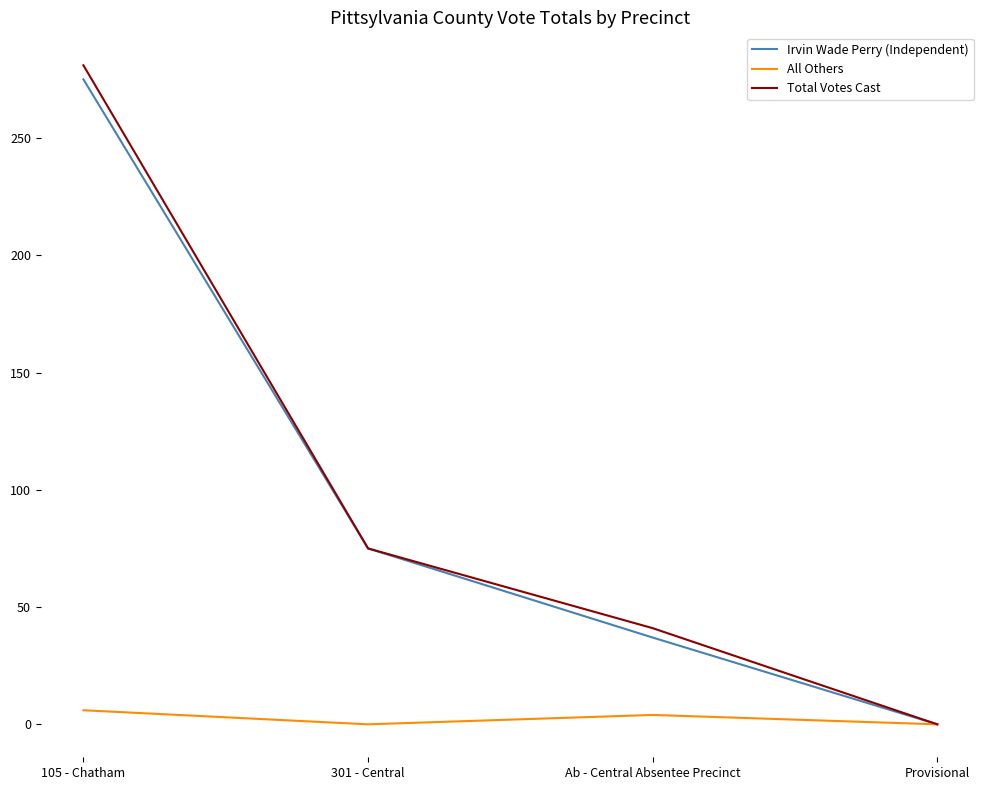

Which series has the widest spread of values?

Total Votes Cast